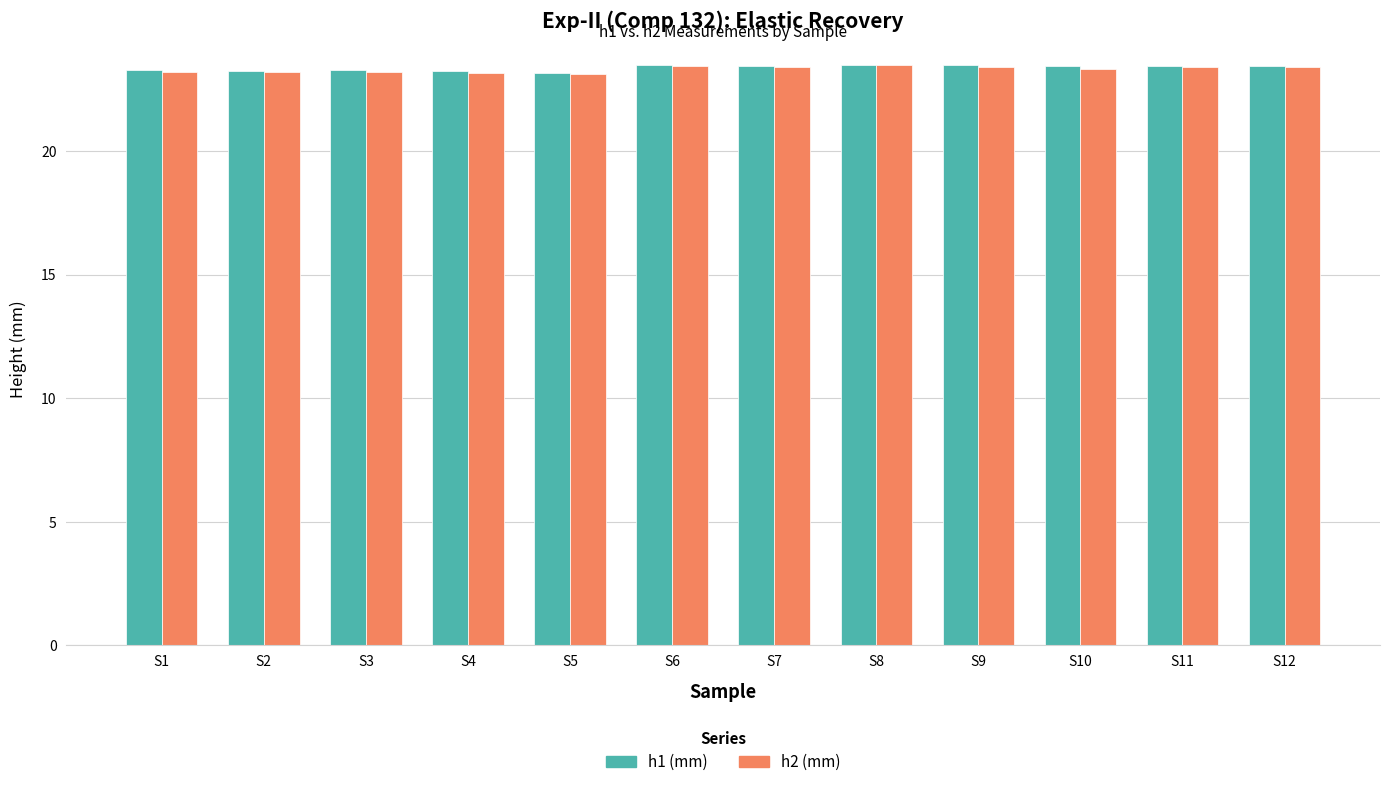

What is the value of the h2 (mm) bar at the 10th from the left?

23.3